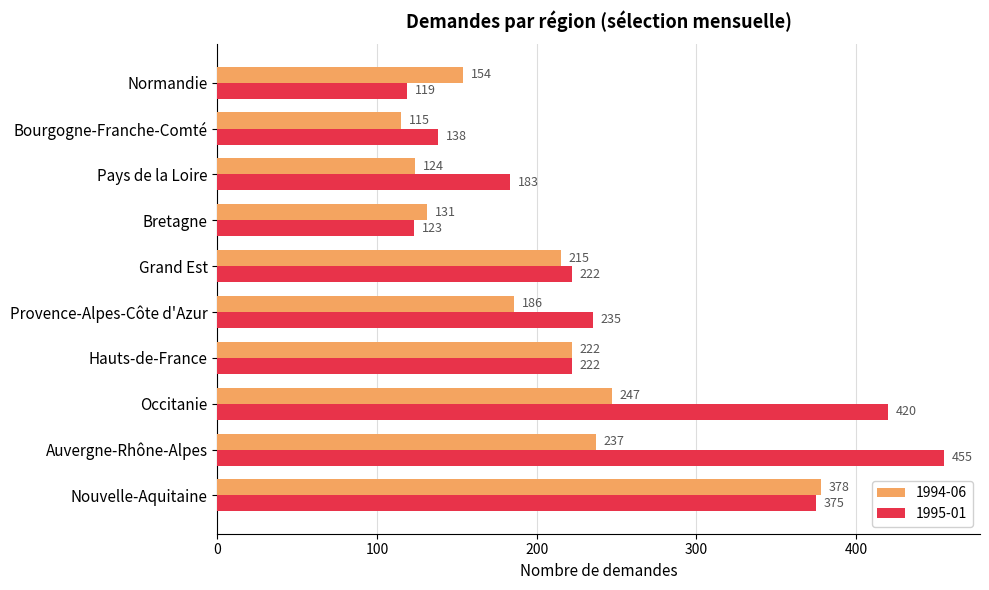

What is the difference between the 1994-06 values at Occitanie and Pays de la Loire?

123